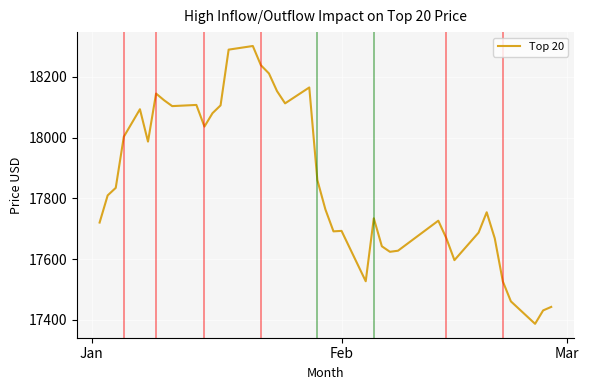

What is the smallest value displayed?

17386.4